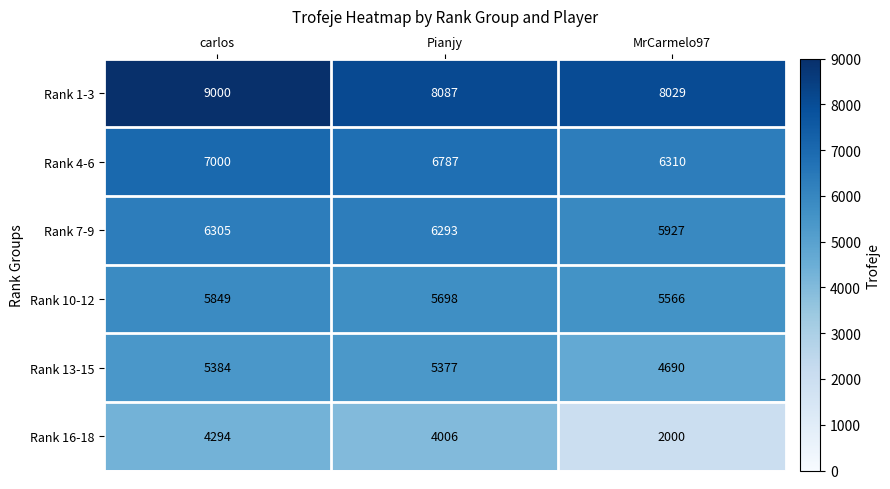

The Rank 10-12 series shows 5566 at MrCarmelo97. True or false?

True